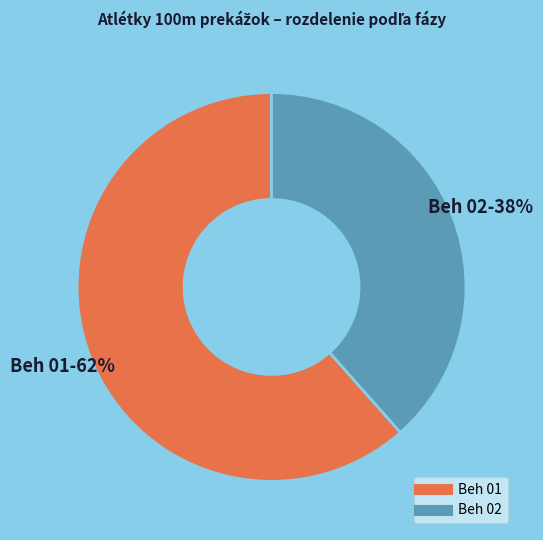

Is there any slice that represents more than half of the pie?

Yes